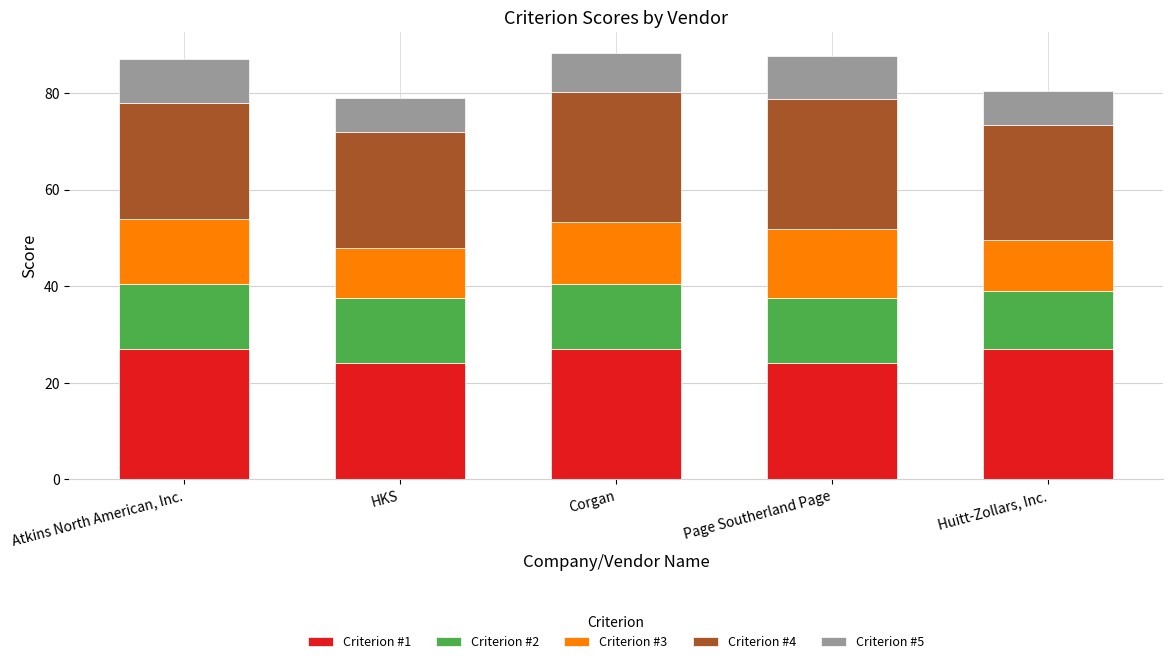

Reading left to right, transcribe the values for Criterion #1.

Atkins North American, Inc.=27.0	HKS=24.0	Corgan=27.0	Page Southerland Page=24.0	Huitt-Zollars, Inc.=27.0